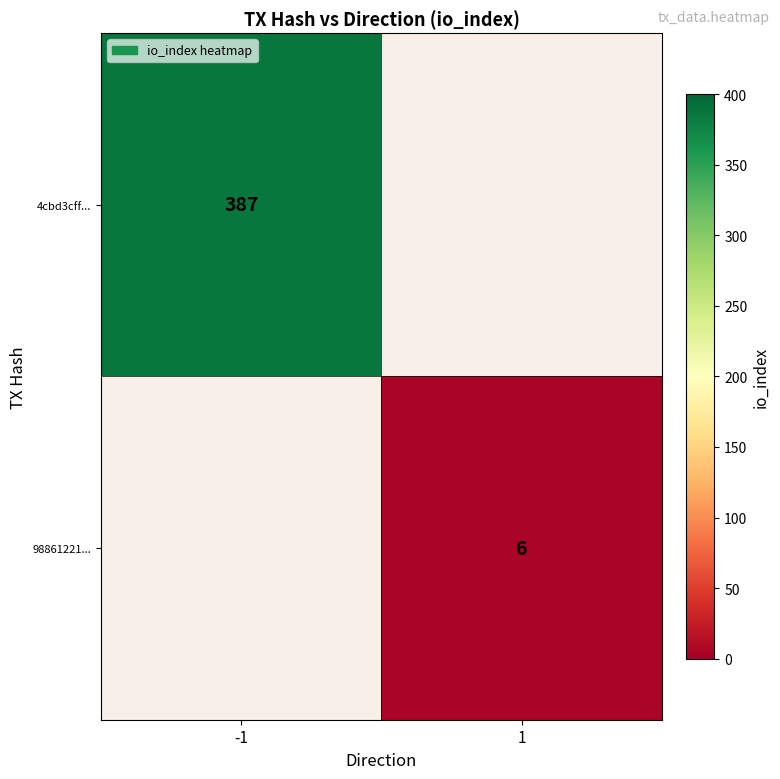

The value of 98861221... at 1 is 6. True or false?

True